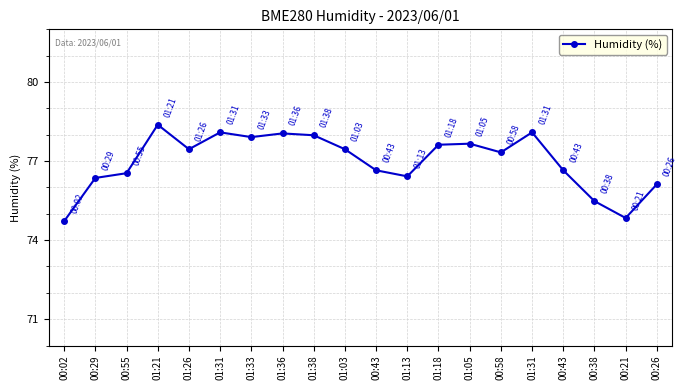

How many lines are shown in the chart?

1